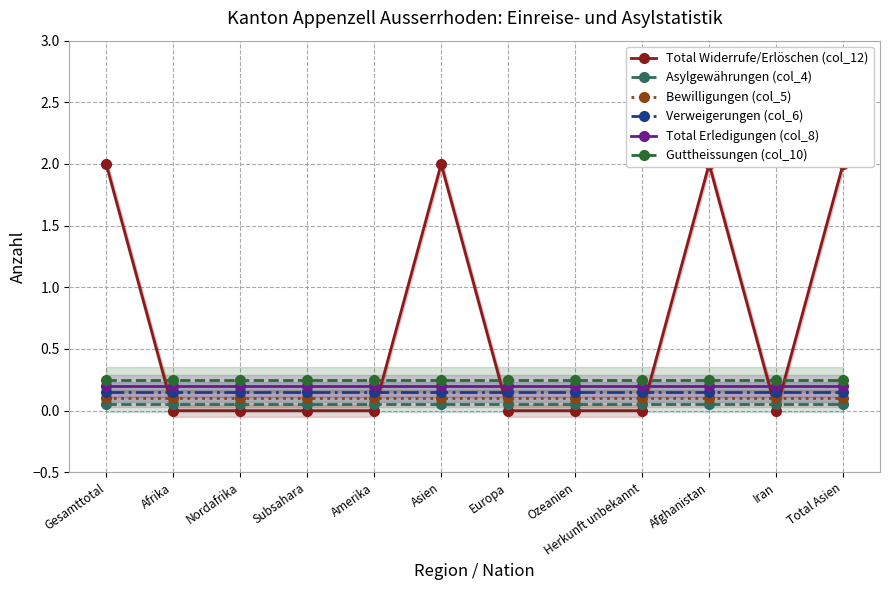

What are all the series names shown in the legend?

Total Widerrufe/Erlöschen (col_12), Asylgewährungen (col_4), Bewilligungen (col_5), Verweigerungen (col_6), Total Erledigungen (col_8), Guttheissungen (col_10)